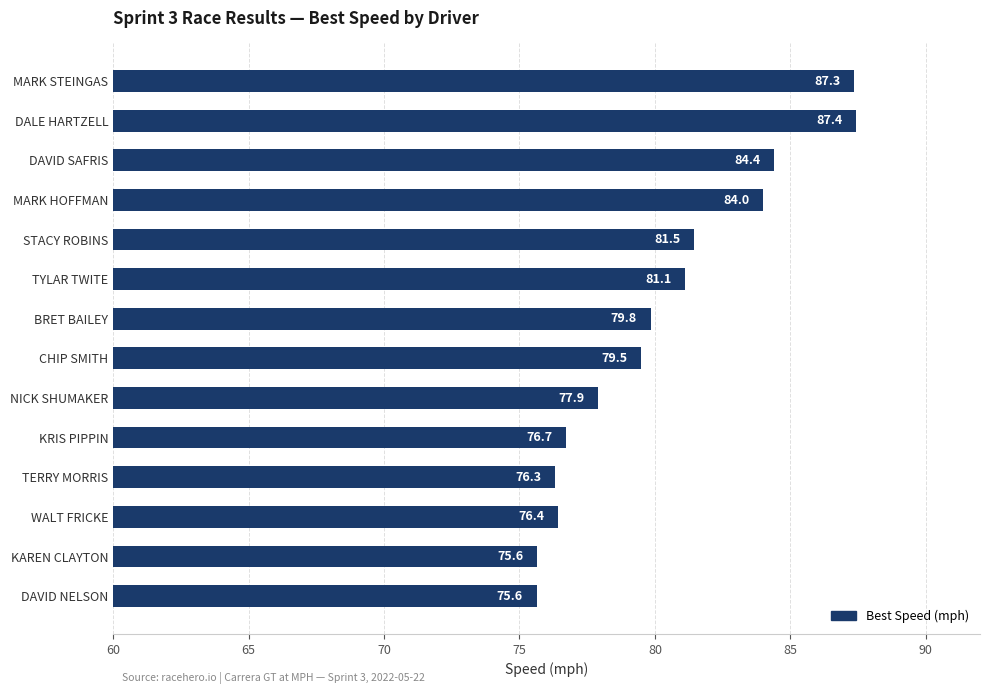

Reading top to bottom, extract all data points from this chart.

MARK STEINGAS=87.3	DALE HARTZELL=87.4	DAVID SAFRIS=84.4	MARK HOFFMAN=84.0	STACY ROBINS=81.5	TYLAR TWITE=81.1	BRET BAILEY=79.8	CHIP SMITH=79.5	NICK SHUMAKER=77.9	KRIS PIPPIN=76.7	TERRY MORRIS=76.3	WALT FRICKE=76.4	KAREN CLAYTON=75.6	DAVID NELSON=75.6